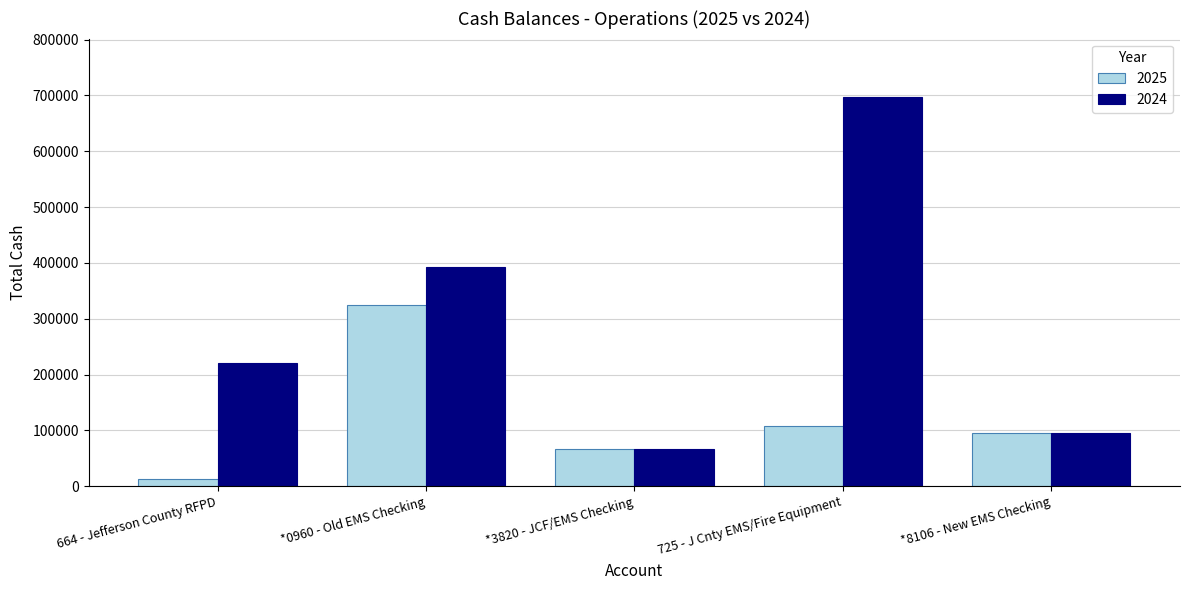

At which category is the sum across all series the highest?

725 - J Cnty EMS/Fire Equipment